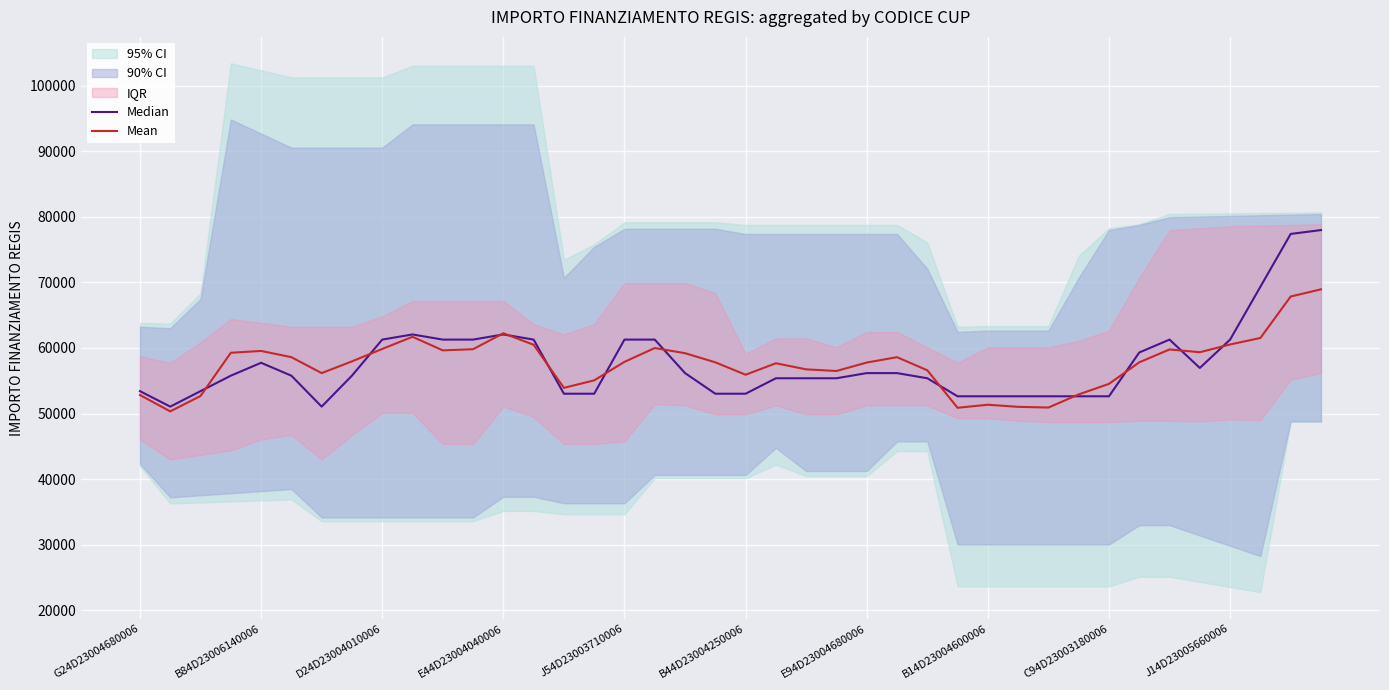

What is the approximate value of Median at E44D23004040006?

62063.0